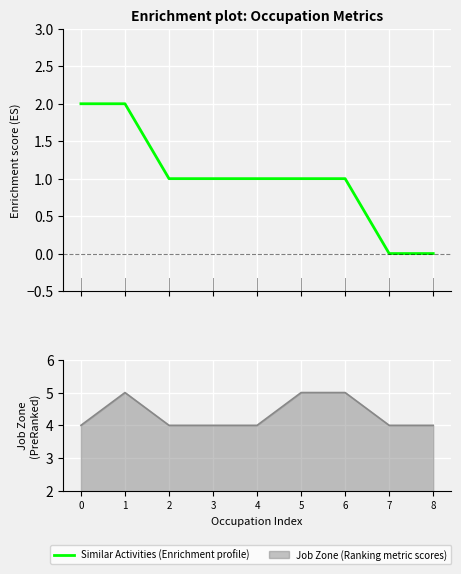

What is the value of the 4th point from the left?

1